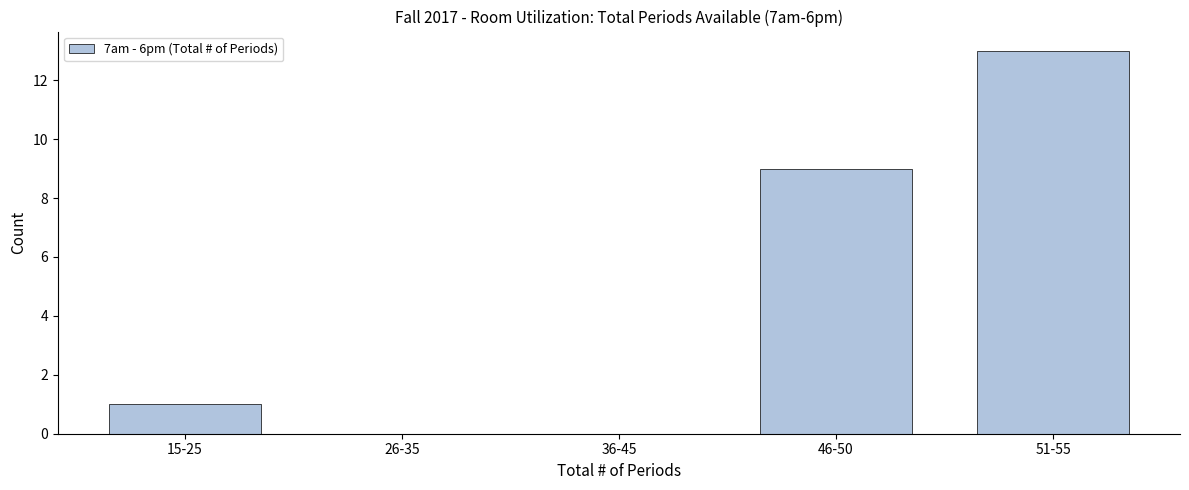

Reading left to right, extract all data points from this chart.

15-25=1	26-35=0	36-45=0	46-50=9	51-55=13